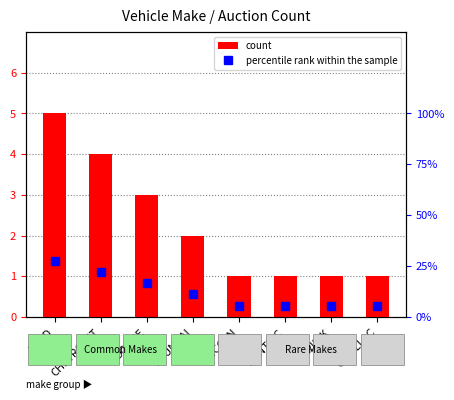

Where does the count series first go above 2?

FORD